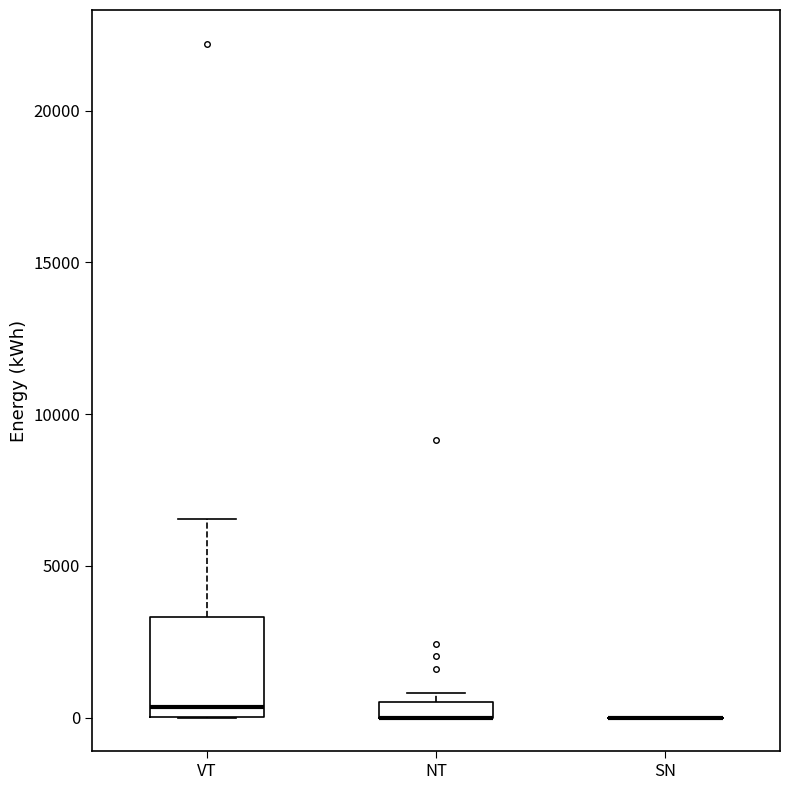

Where is the lower edge of the box for VT on the y-axis? The values are not printed on the chart, so give them approximately, as read against the axis.

0